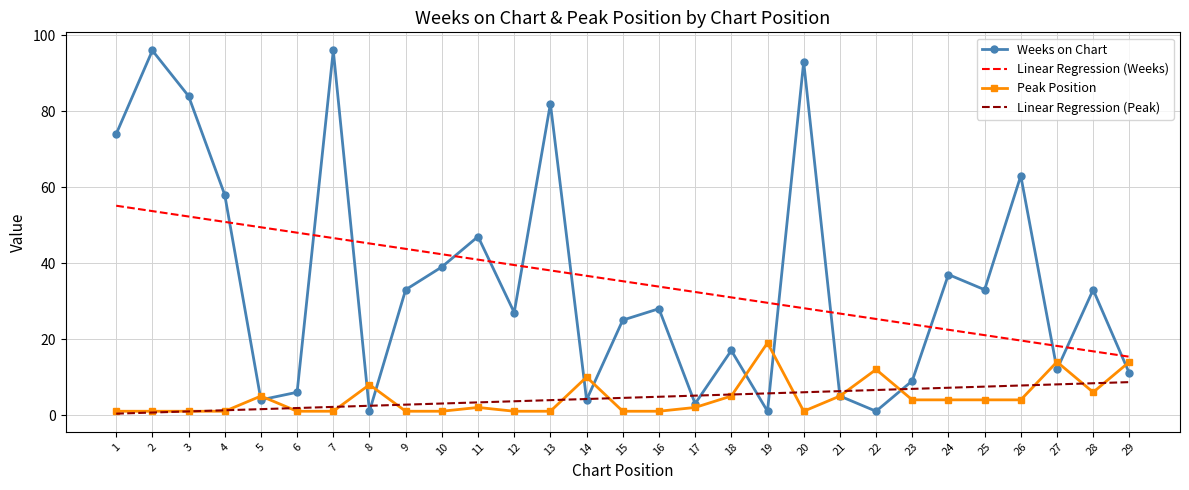

What are all the series names shown in the legend?

Weeks on Chart, Linear Regression (Weeks), Peak Position, Linear Regression (Peak)